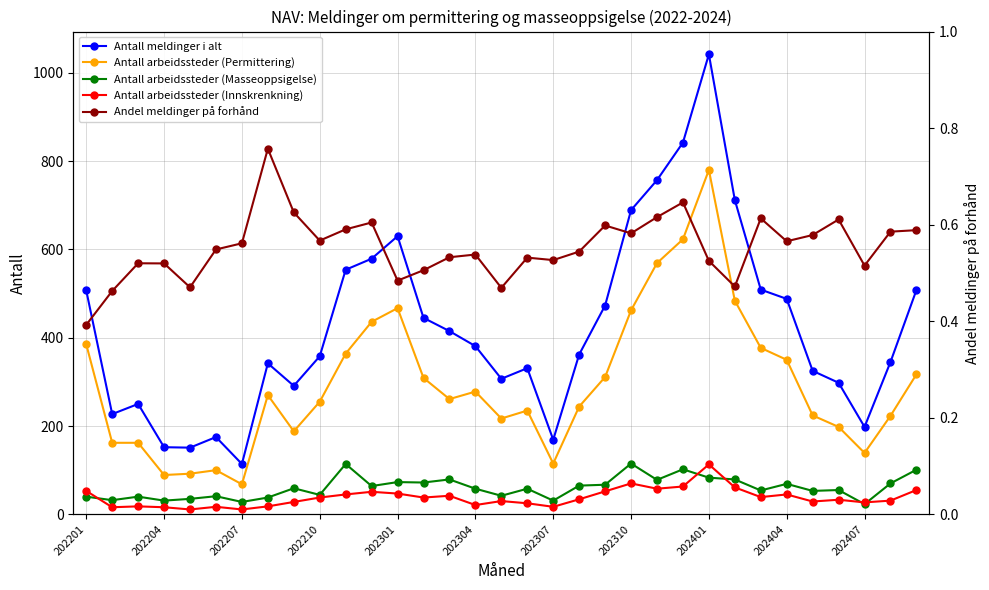

What is the minimum value for Antall meldinger i alt?

114